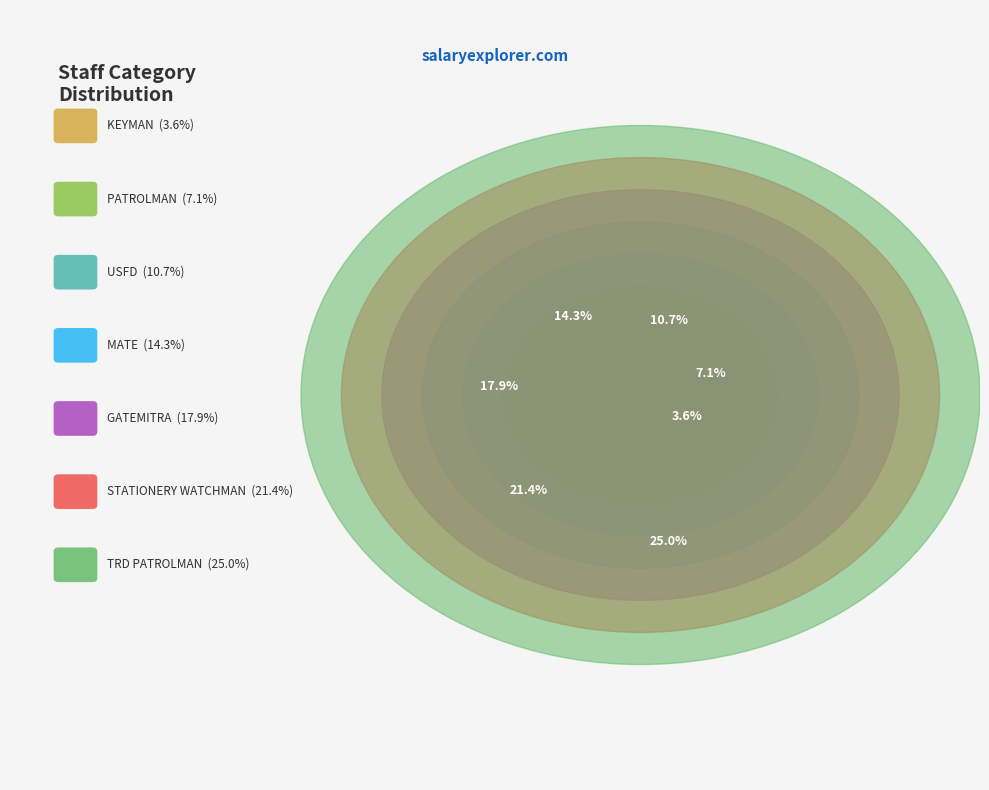

Does MATE represent more than half of the total?

No